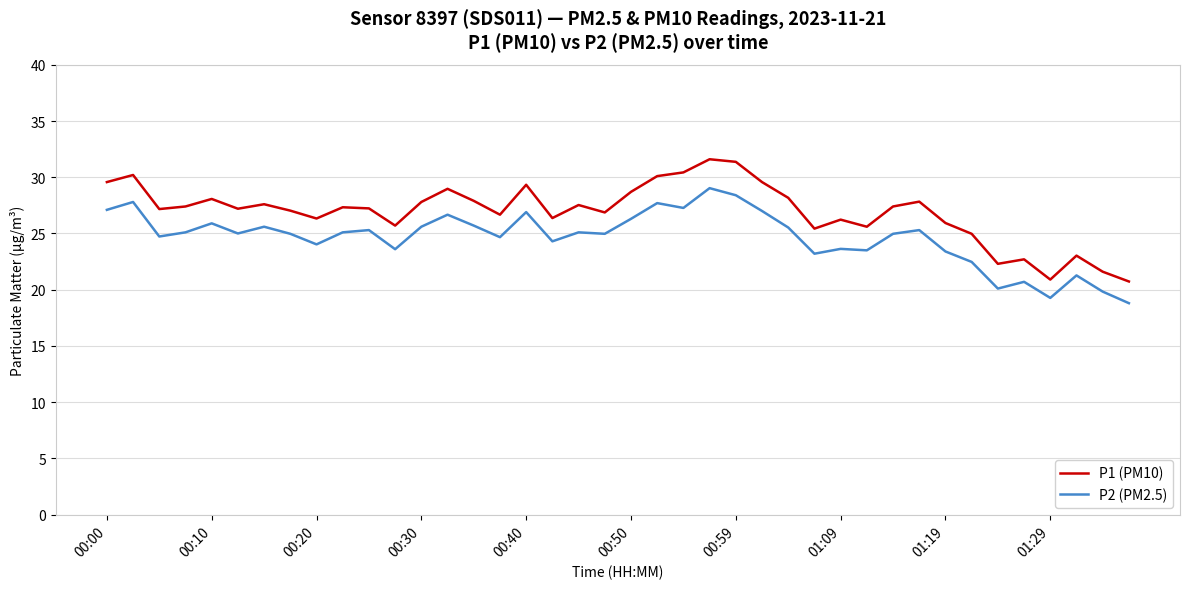

What is the minimum value shown in the chart?

18.8